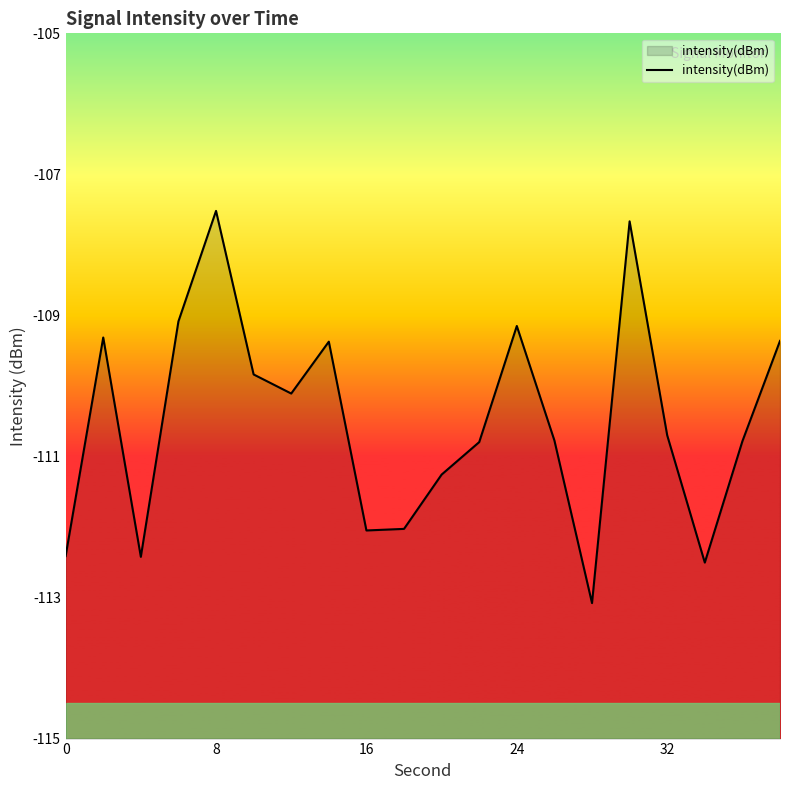

Which has a higher value, 24 or 32?

24